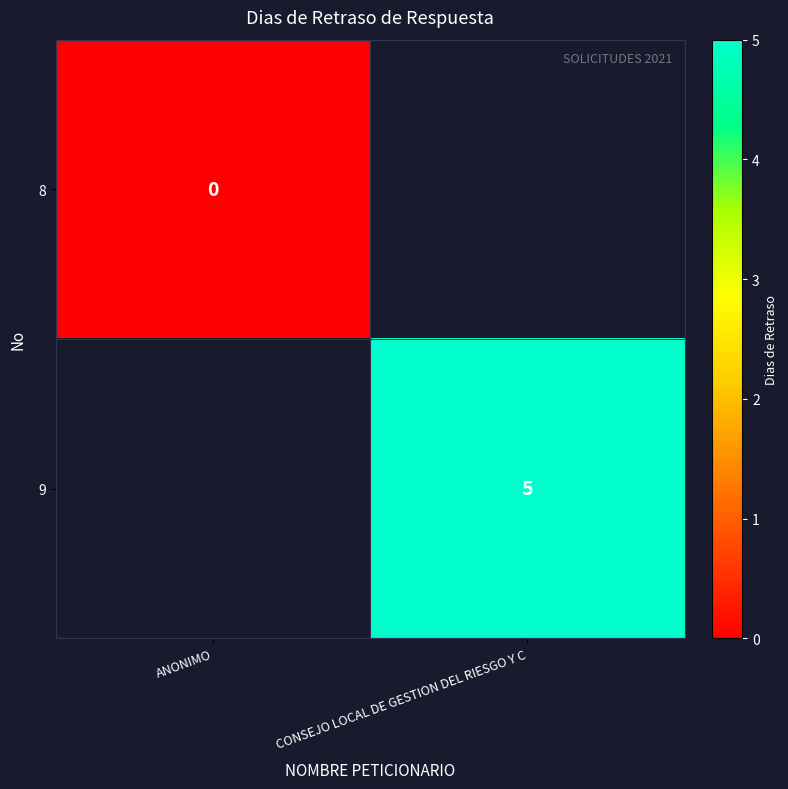

Is it true that 9 equals 5 at CONSEJO LOCAL DE GESTION DEL RIESGO Y C?

True